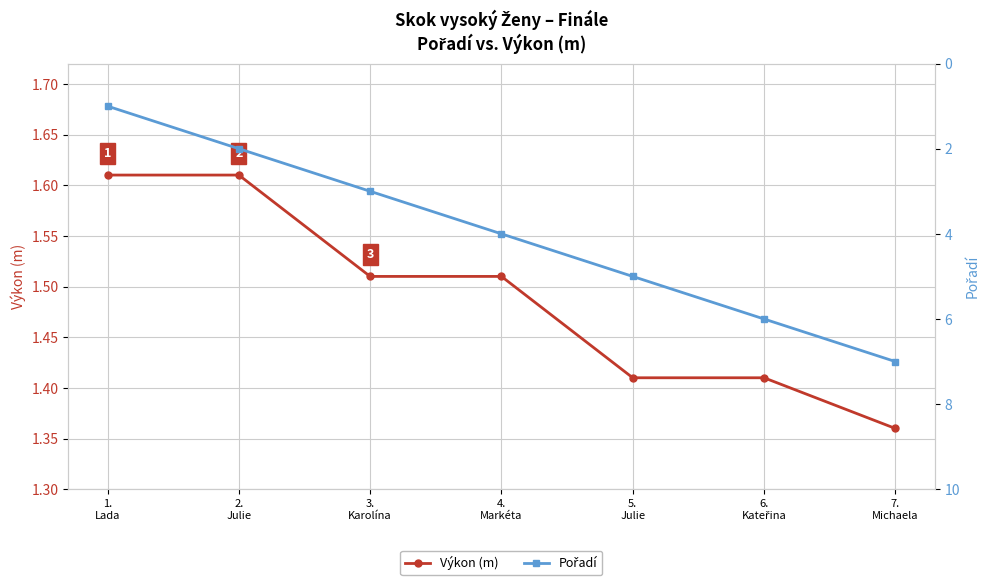

The Výkon (m) series shows 0.7 at 2.
Julie. True or false?

False